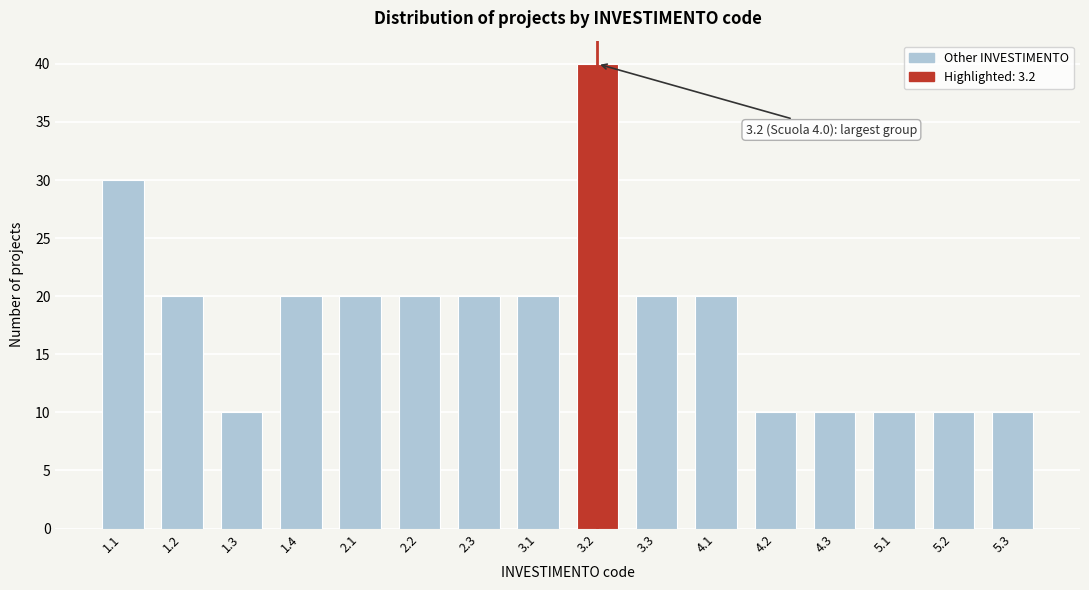

Reading left to right, extract all data points from this chart.

1.1=30	1.2=20	1.3=10	1.4=20	2.1=20	2.2=20	2.3=20	3.1=20	3.2=40	3.3=20	4.1=20	4.2=10	4.3=10	5.1=10	5.2=10	5.3=10